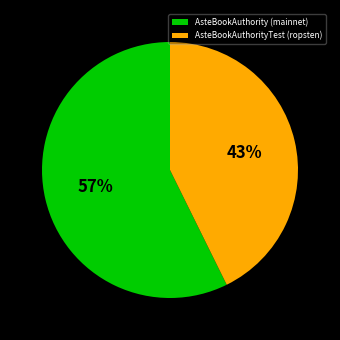

To the nearest percent, what is the combined percentage of AsteBookAuthority (mainnet) and AsteBookAuthorityTest (ropsten)?

100%